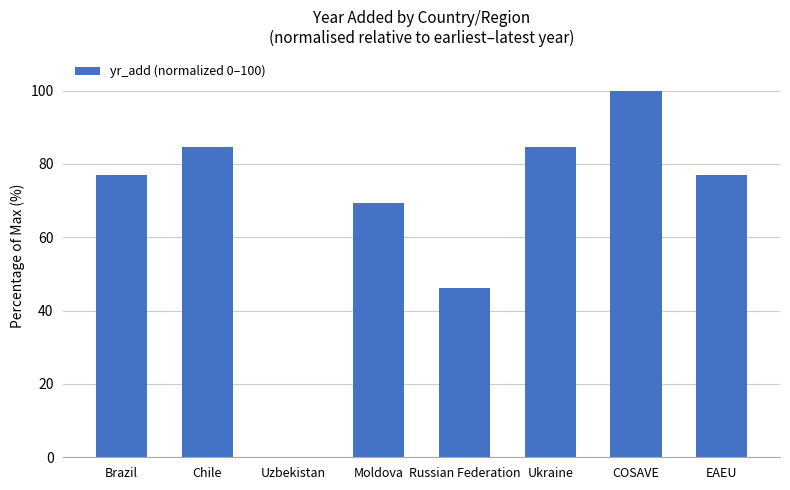

Is it true that the value at Ukraine is 84.6?

True